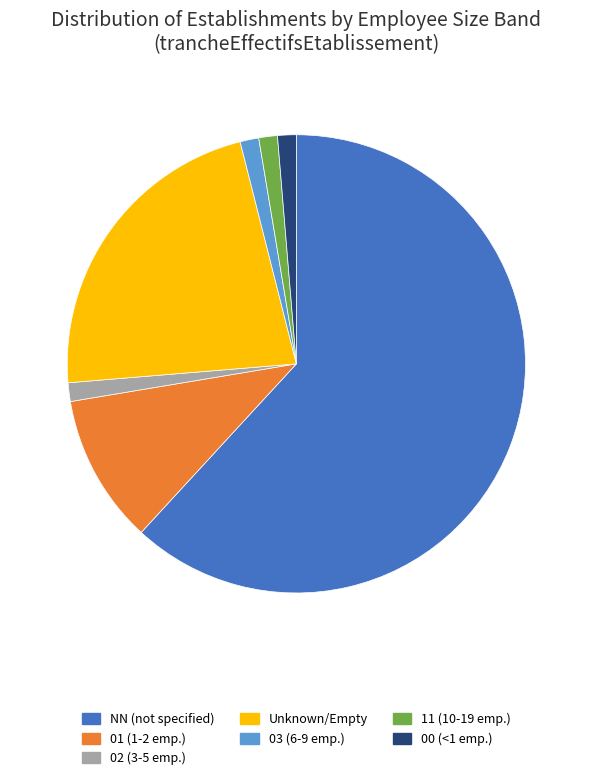

How many segments does this pie chart have?

7